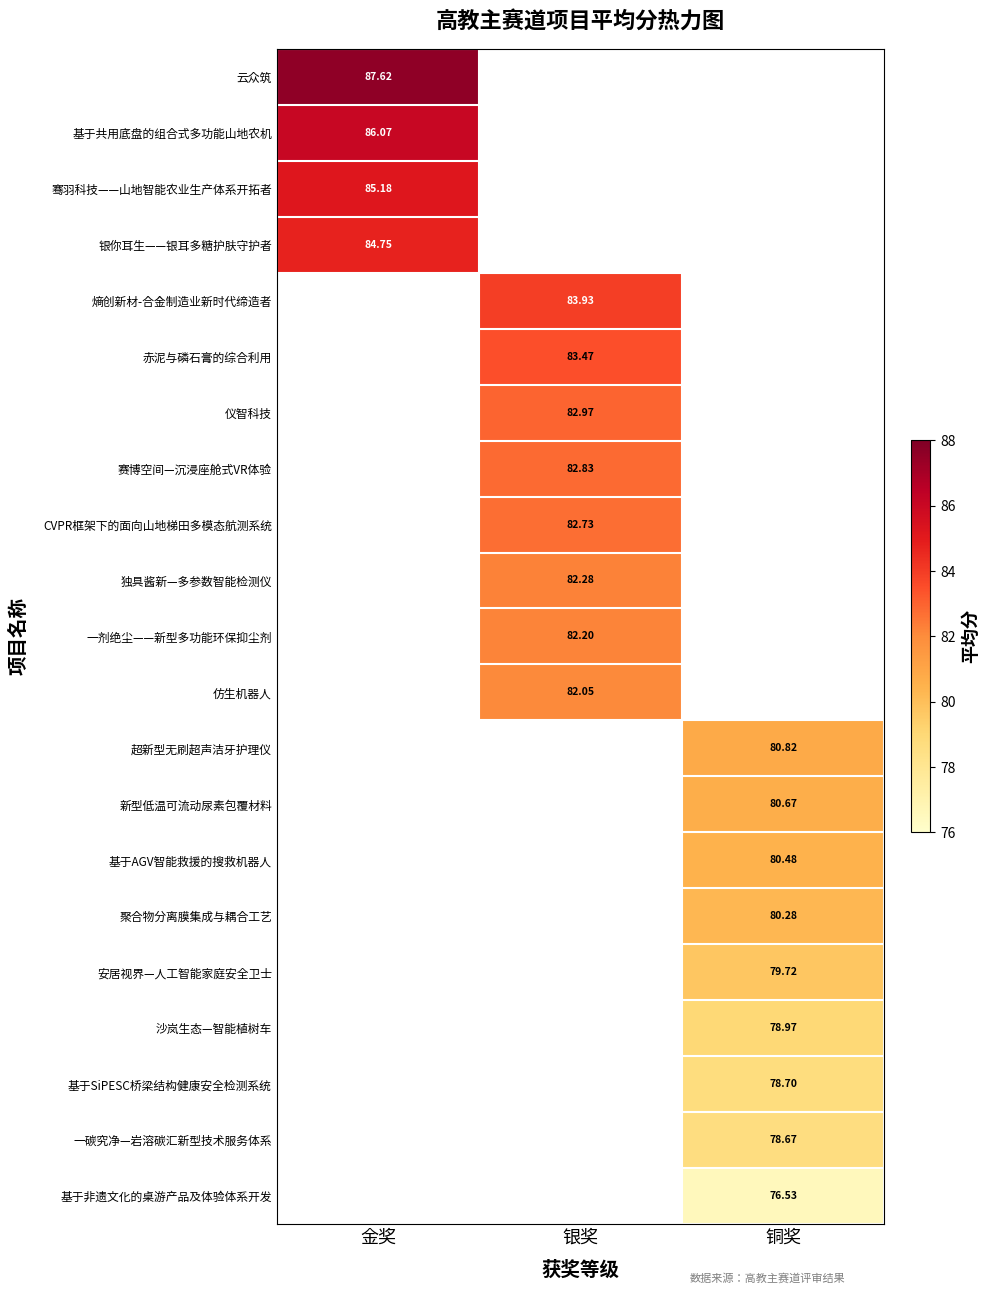

True or false: 熵创新材-合金制造业新时代缔造者 has a value of 83.9 at 银奖.

True